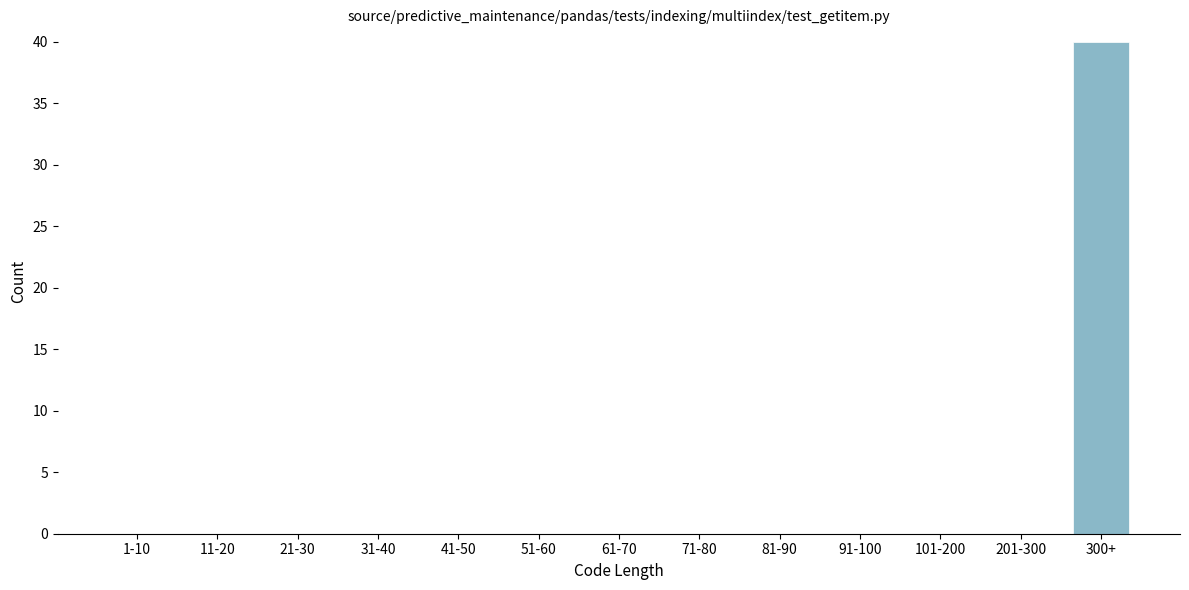

Reading right to left, transcribe all the data shown in this chart.

300+=40	201-300=0	101-200=0	91-100=0	81-90=0	71-80=0	61-70=0	51-60=0	41-50=0	31-40=0	21-30=0	11-20=0	1-10=0